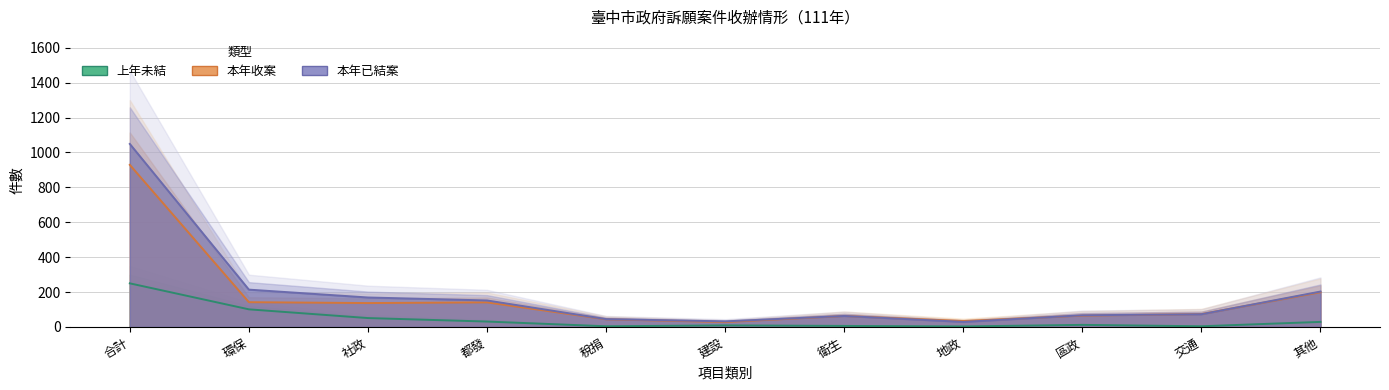

What is the sum of the 上年未結 values at 其他 and 衛生?

35